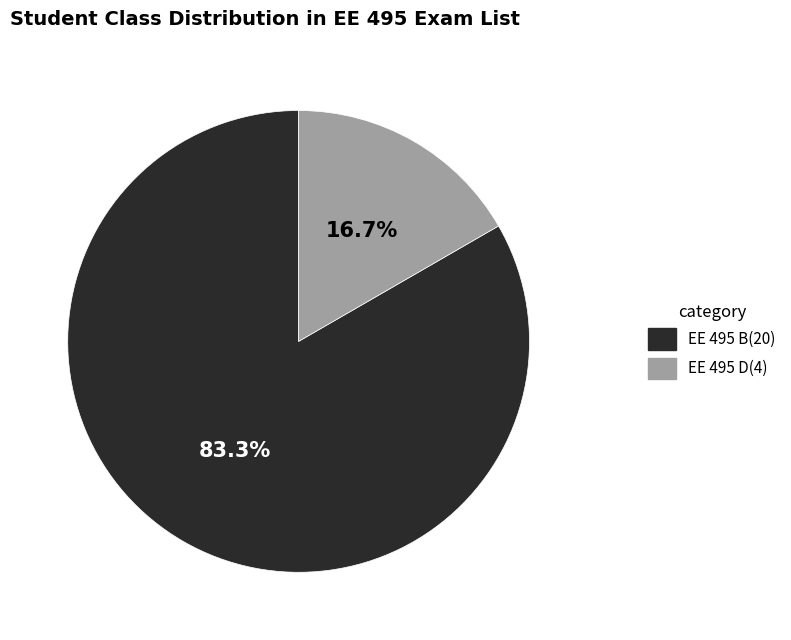

Does EE 495 D represent more than half of the total?

No